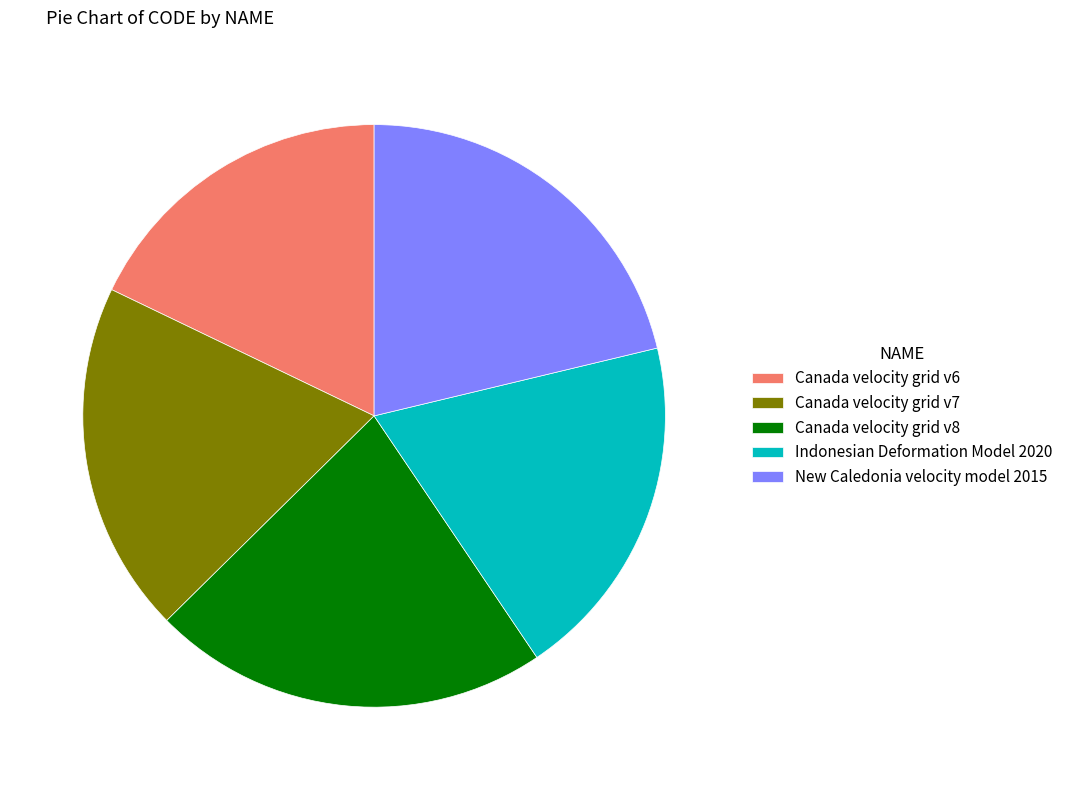

Count the number of slices in the pie.

5